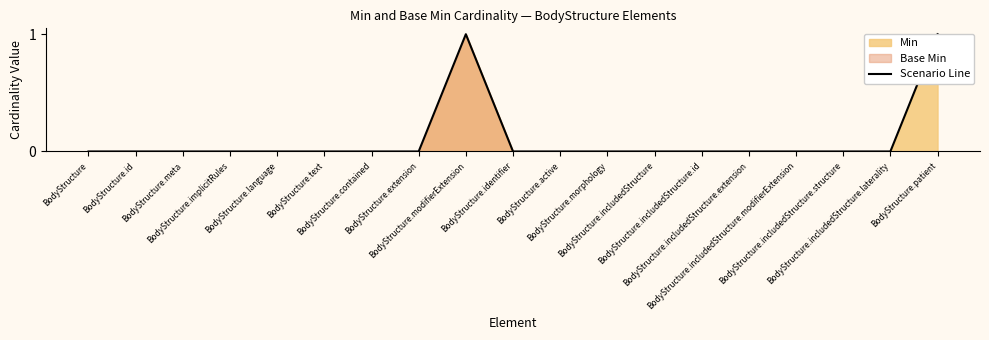

Which label corresponds to the smallest value in the chart?

BodyStructure